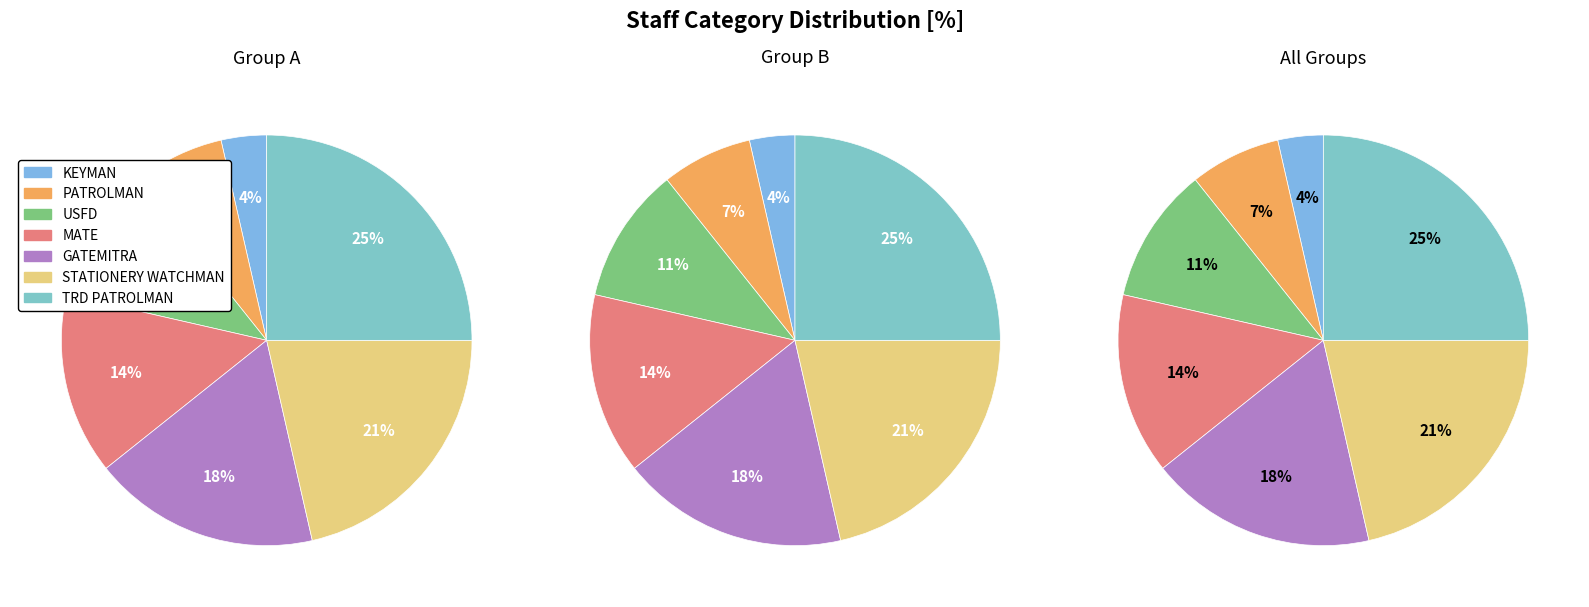

To the nearest percent, what percentage of the pie is TRD PATROLMAN?

25%